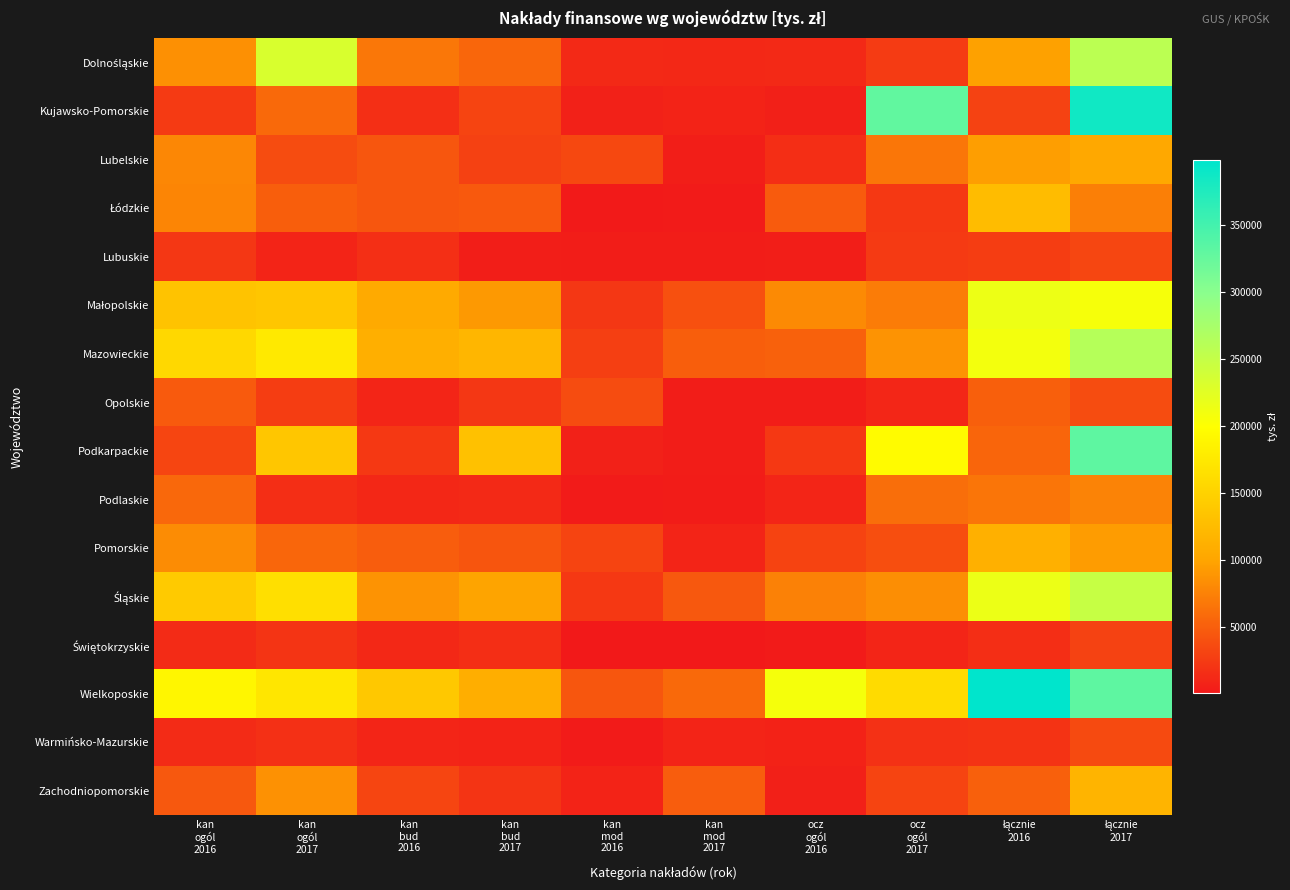

What is the minimum value shown in the chart?

446.9